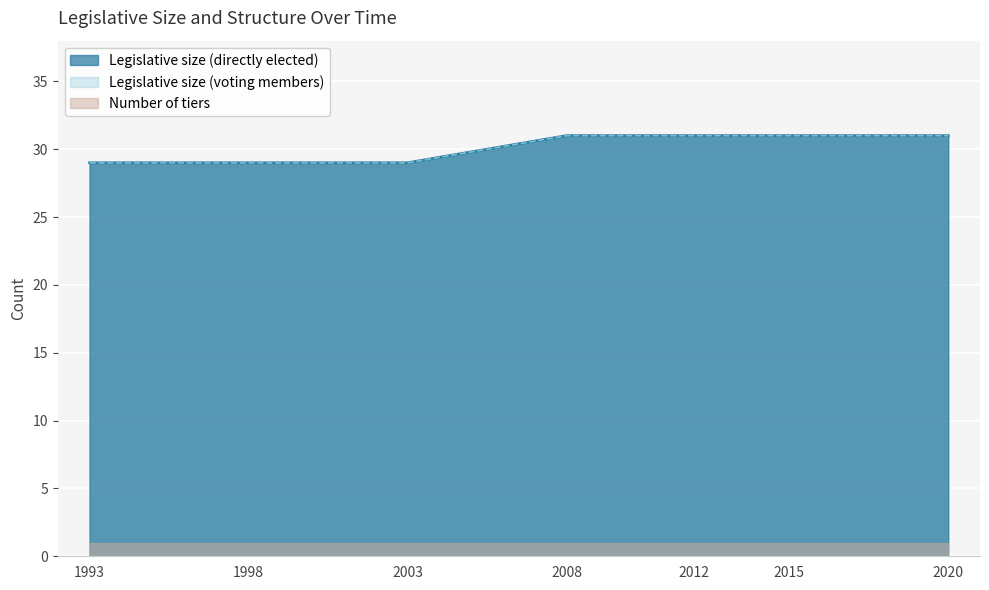

At how many categories does at least one series exceed 30?

4